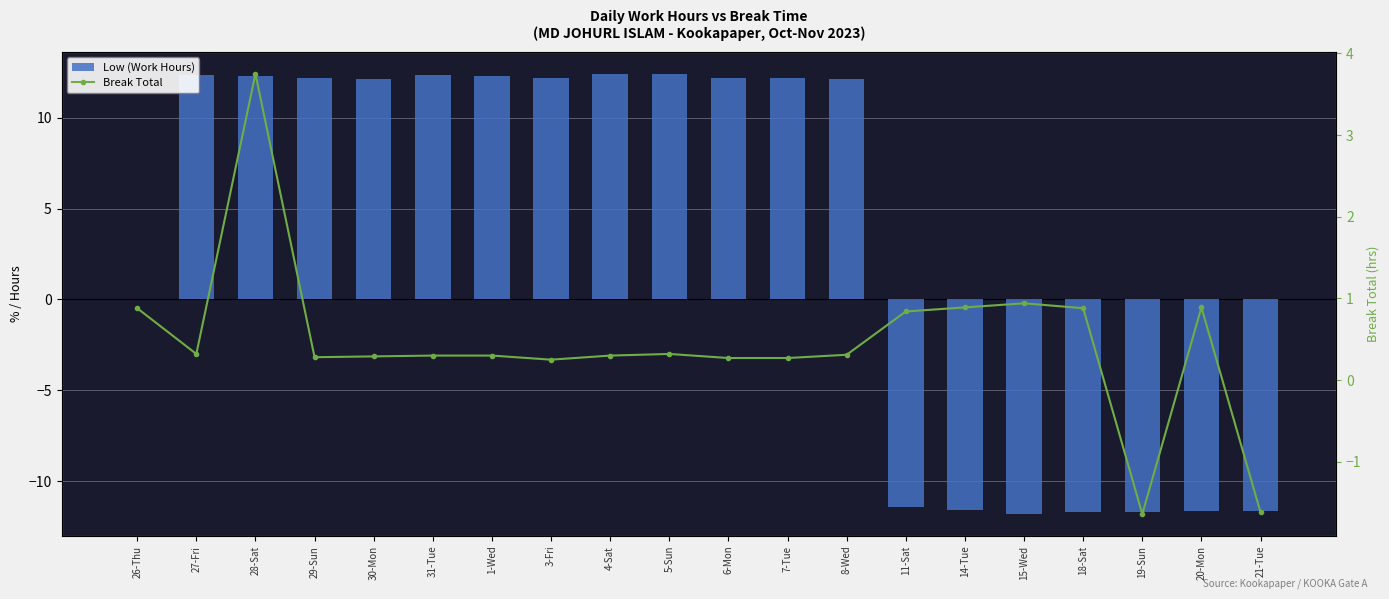

Reading left to right, what are all the values shown in this chart?

Low (Work Hours): 0.0	12.3	12.3	12.2	12.2	12.3	12.3	12.2	12.4	12.4	12.2	12.2	12.1	-11.4	-11.6	-11.8	-11.7	-11.7	-11.7	-11.7
Break Total: 0.9	0.3	3.8	0.3	0.3	0.3	0.3	0.2	0.3	0.3	0.3	0.3	0.3	0.8	0.9	0.9	0.9	-1.6	0.9	-1.6